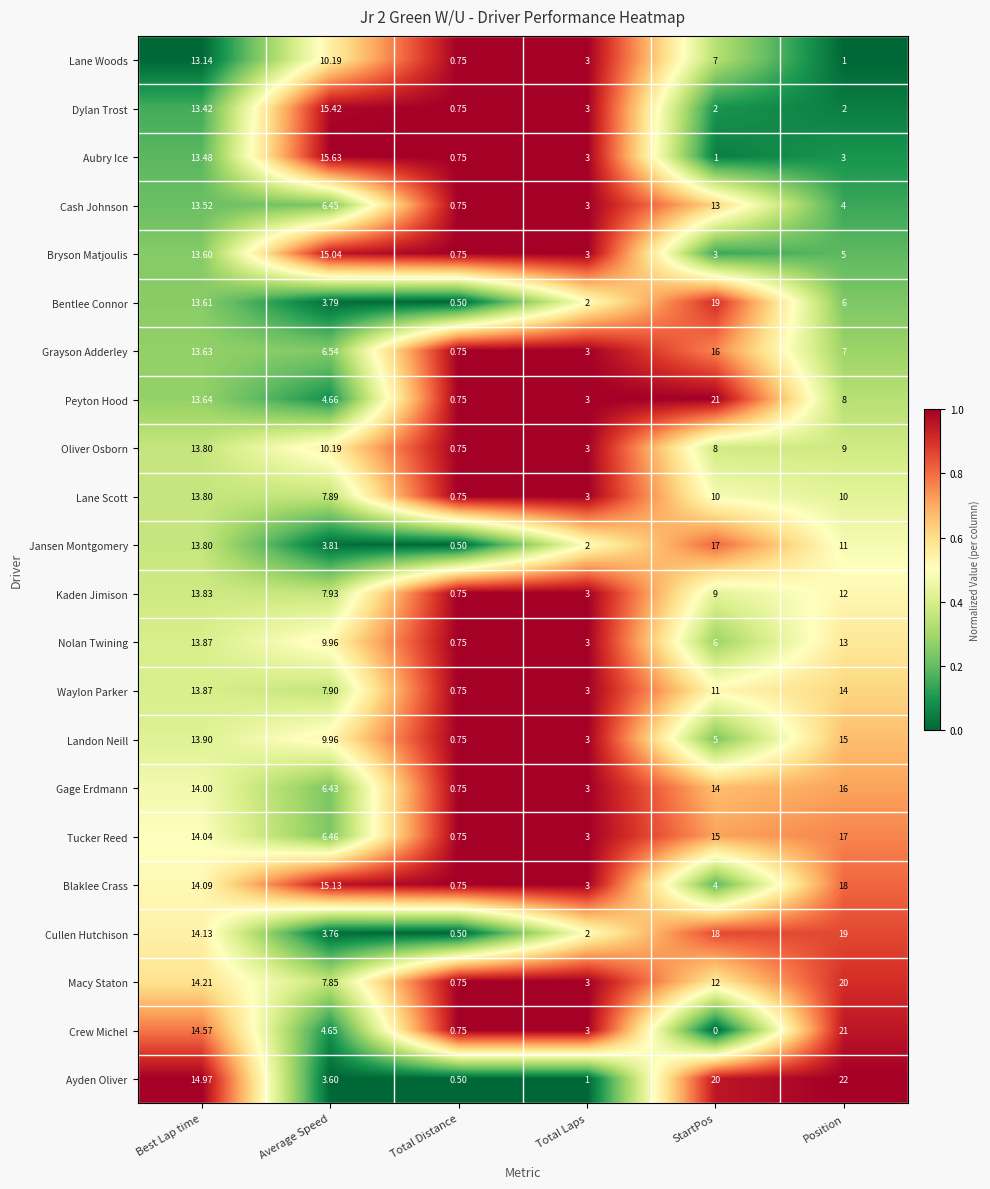

Which series has the widest spread of values?

Ayden Oliver